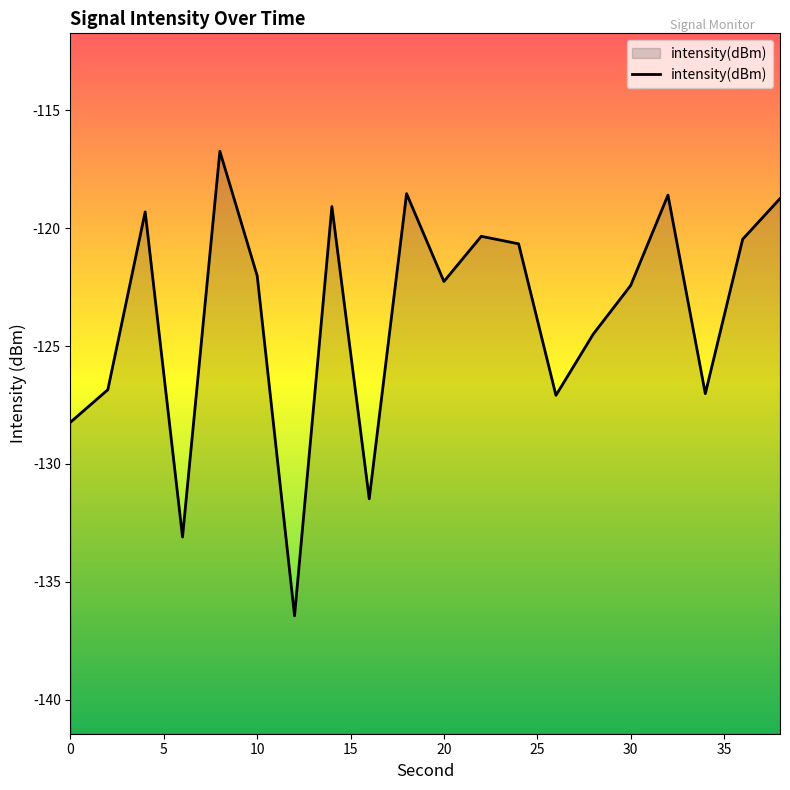

Between 30 and 2, which is larger?

30